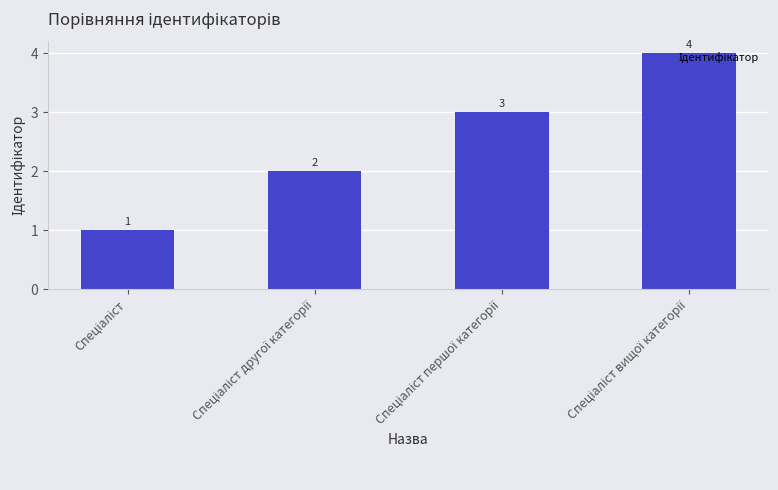

What is the value of the 4th bar from the left?

4